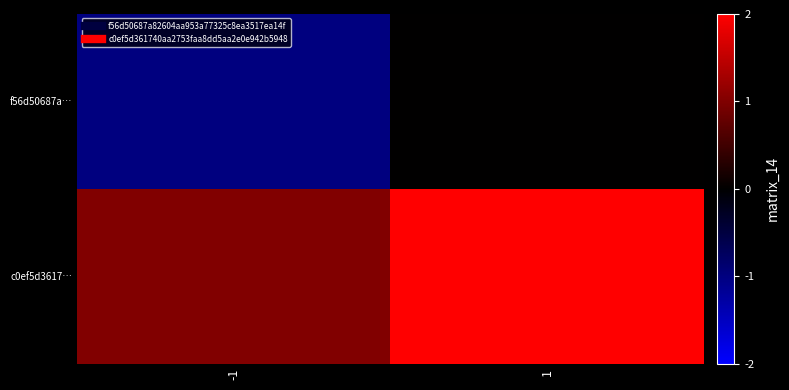

At which category is the sum across all series the highest?

1